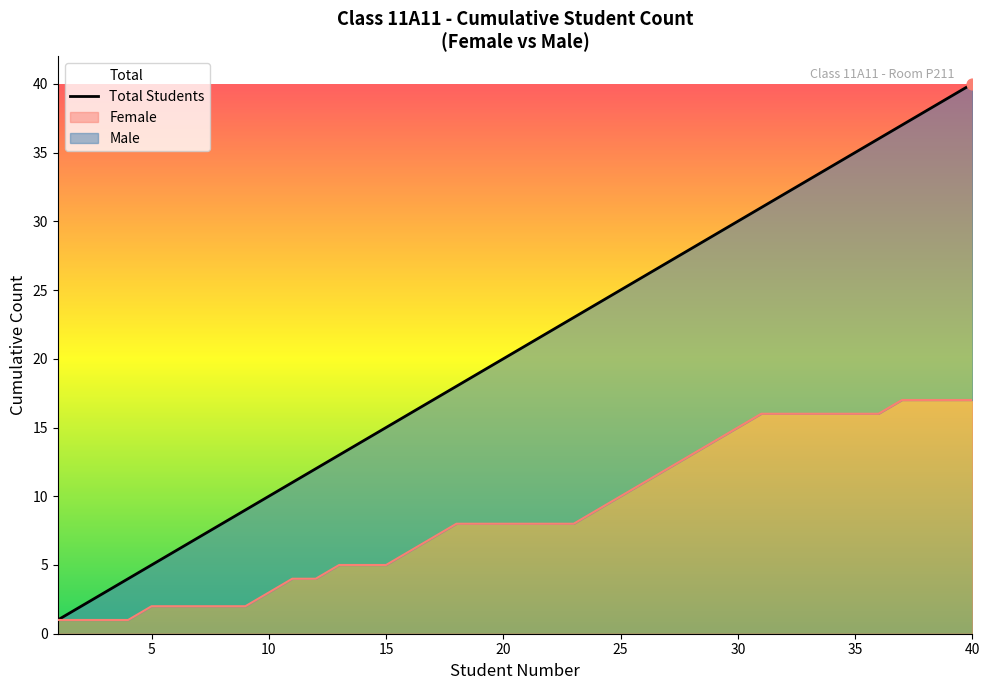

Which has a higher value, 39 or 19?

39